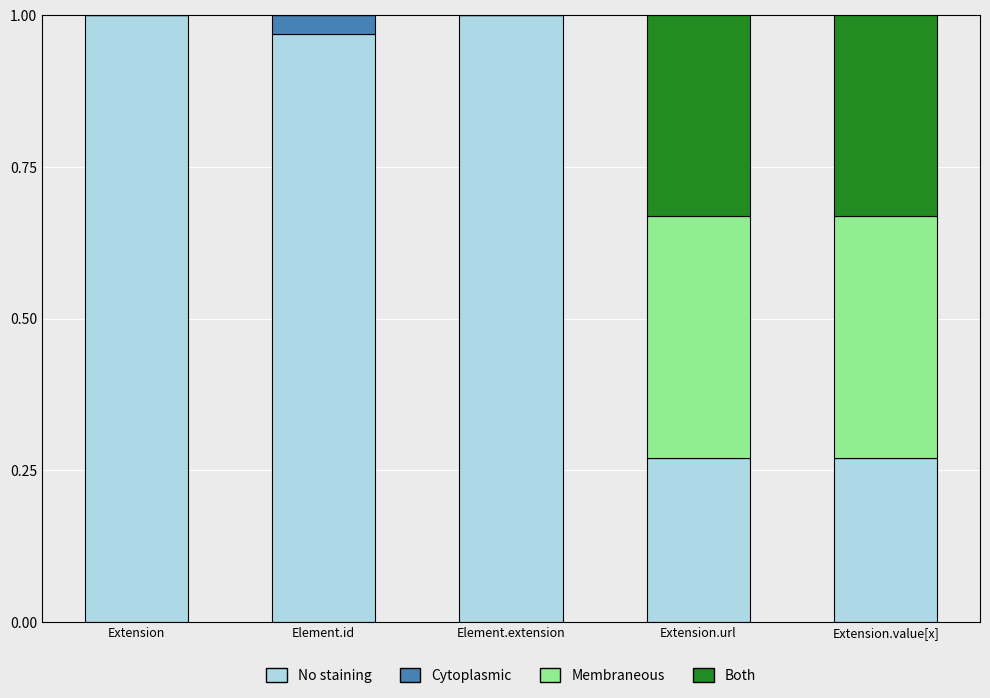

True or false: No staining has a value of 1.5 at Element.extension.

False